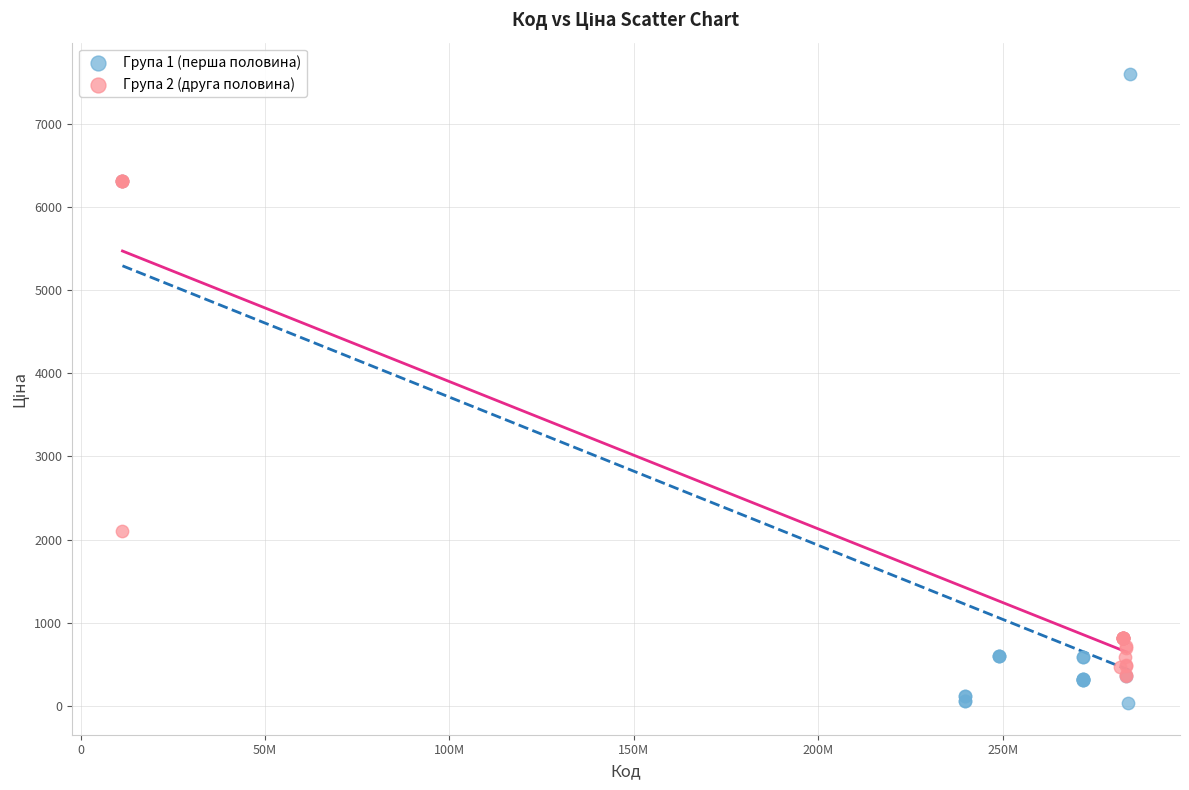

Which series reaches the minimum Y coordinate?

Група 1 (перша половина)